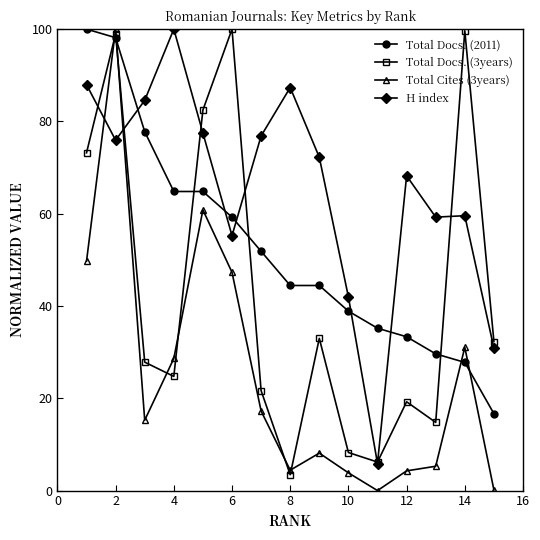

What is the value of the Total Docs. (2011) point at the 7th from the left?

51.9